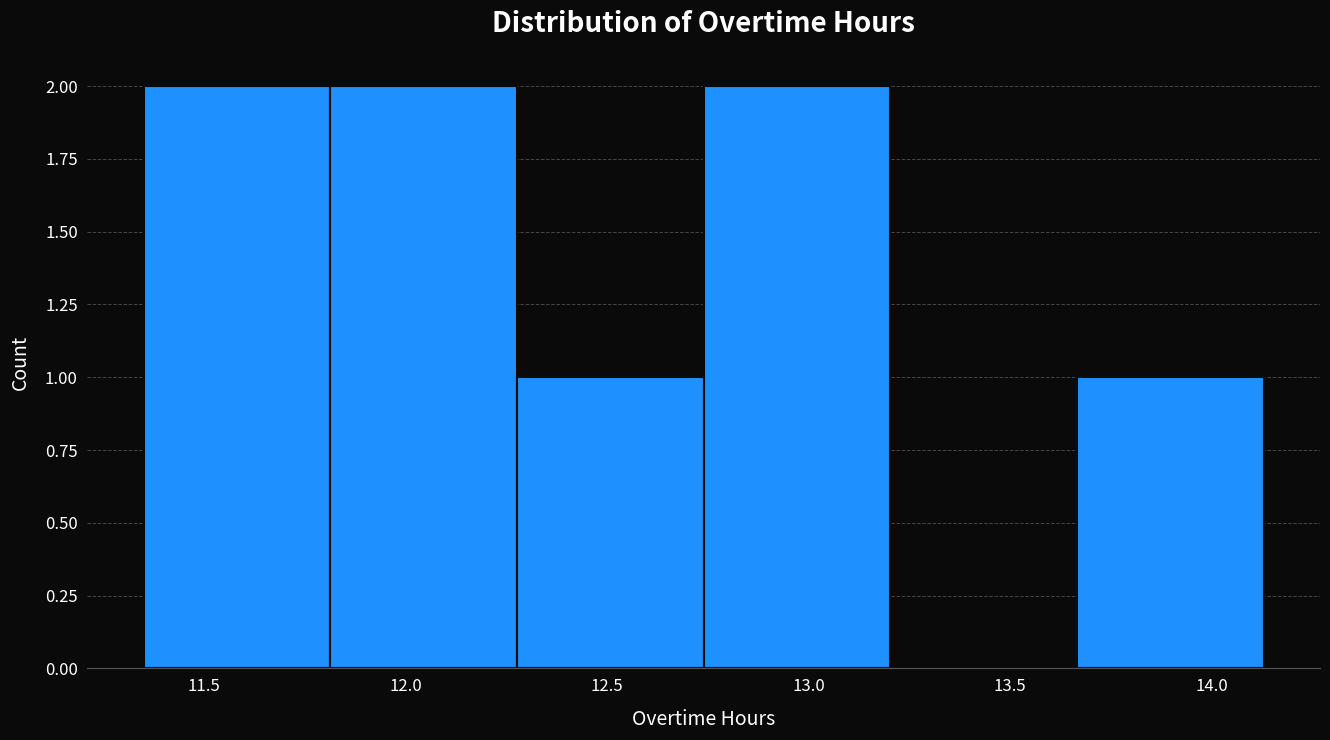

Reading left to right, list every bar in this chart as the range it spans on the x-axis followed by its height. Neither the bar edges nor the heights are printed on the chart, so give them approximately, as read against the axes.

11.35 to 11.80: 2
11.80 to 12.30: 2
12.30 to 12.75: 1
12.75 to 13.20: 2
13.20 to 13.65: 0
13.65 to 14.15: 1